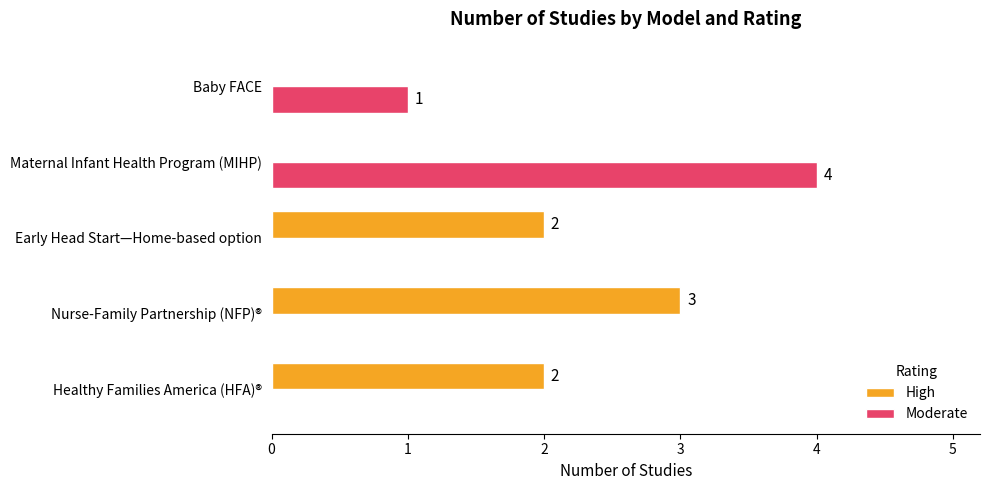

At which category is the sum across all series the highest?

Maternal Infant Health Program (MIHP)